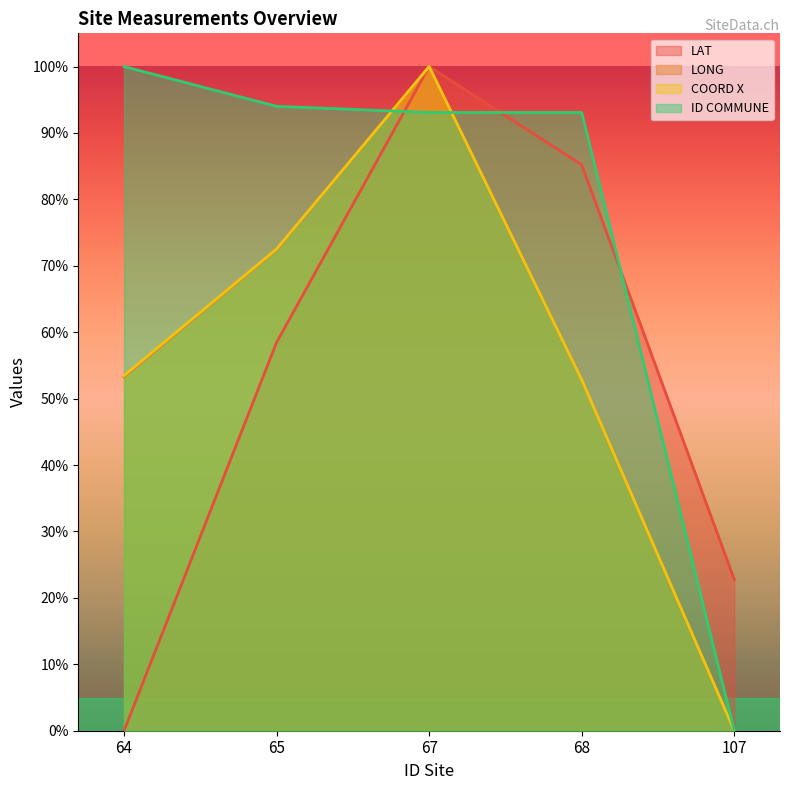

What are all the series names shown in the legend?

LAT, LONG, COORD X, ID COMMUNE